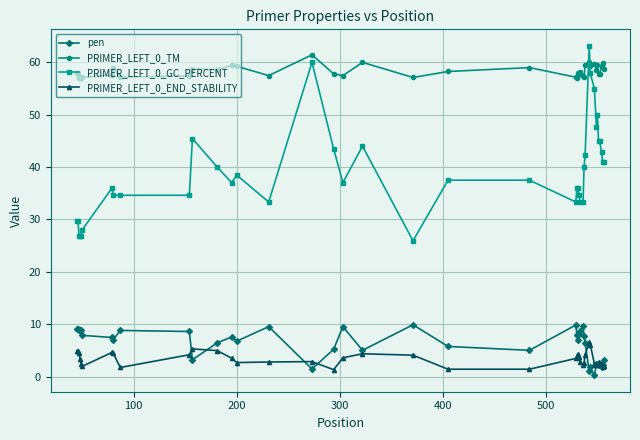

True or false: PRIMER_LEFT_0_GC_PERCENT has more than 2 interior local peaks.

True